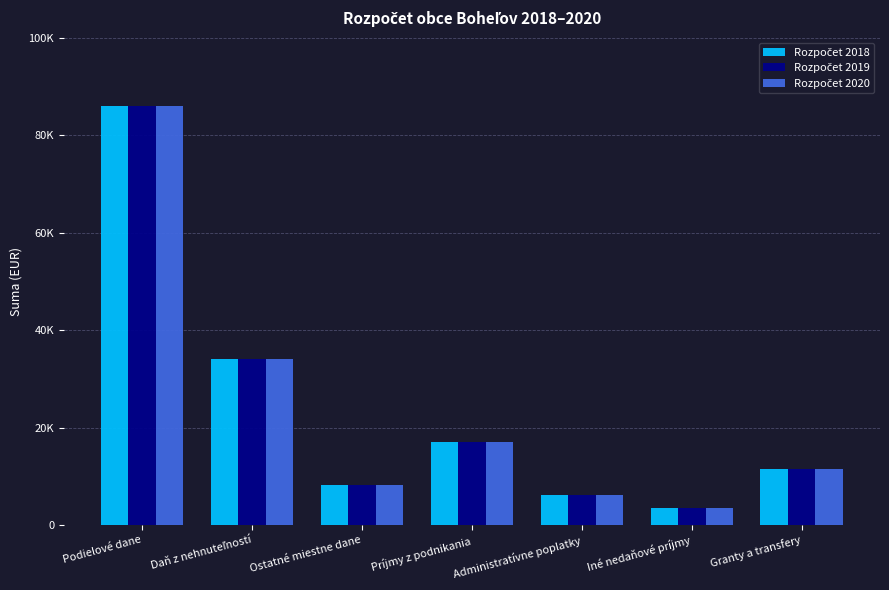

What position from the right is Administratívne poplatky?

3